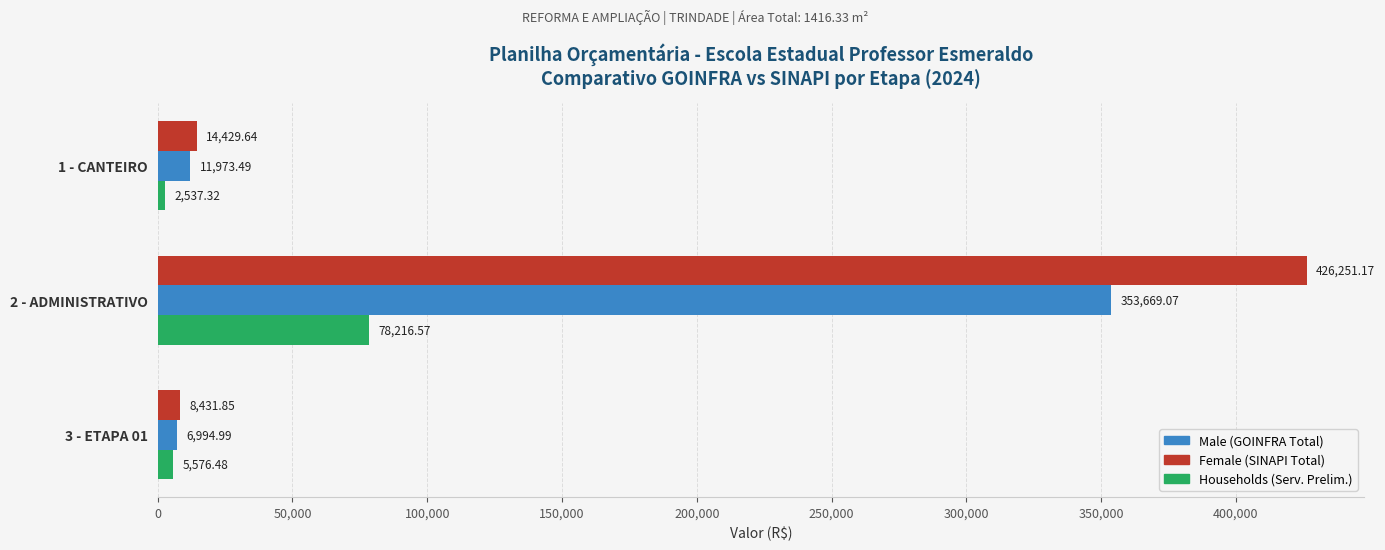

What is the spread (max minus min) of values at 1 - CANTEIRO?

11892.3